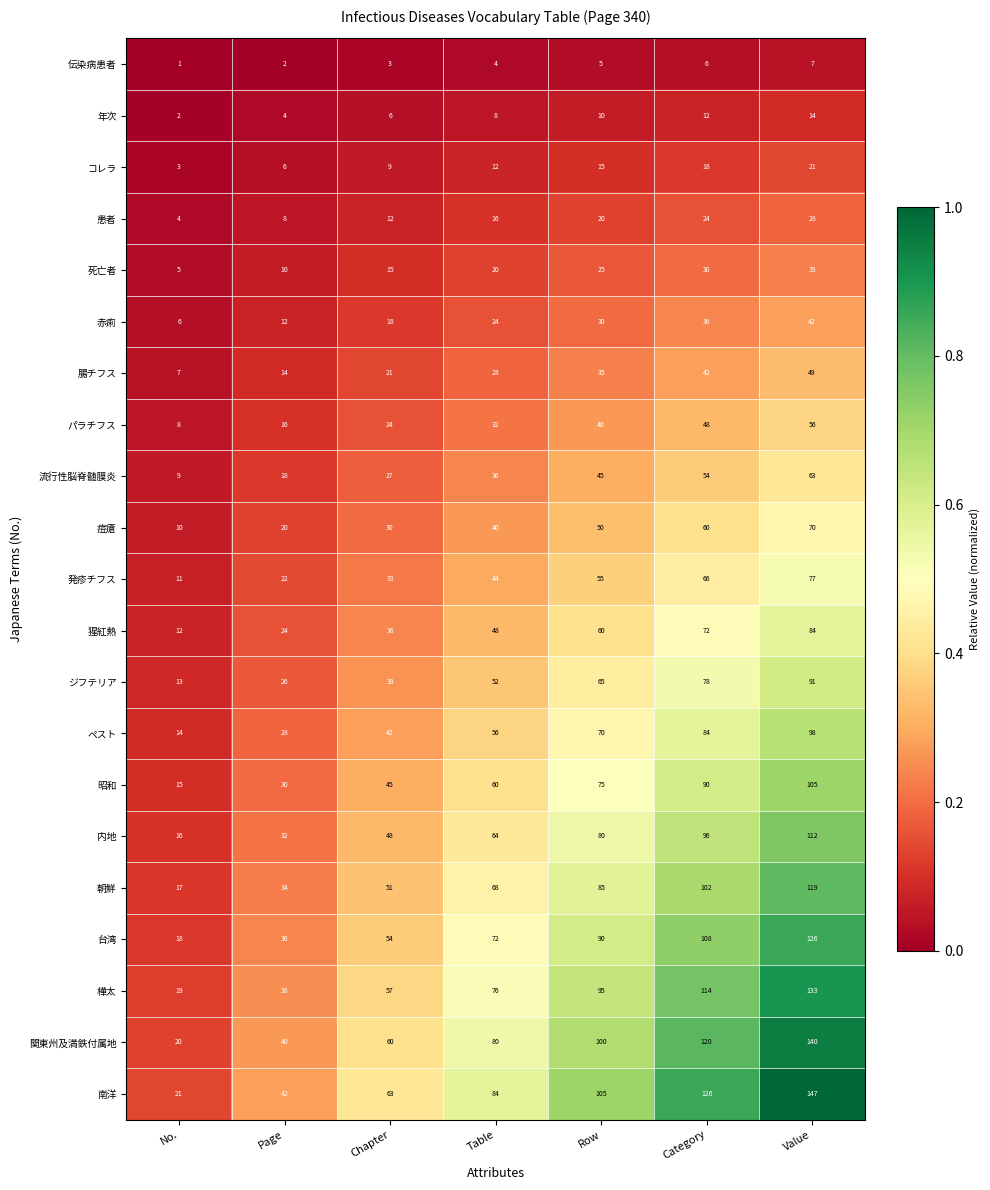

At Row, list the series in order from smallest to largest.

伝染病患者, 年次, コレラ, 患者, 死亡者, 赤痢, 腸チフス, パラチフス, 流行性脳脊髄膜炎, 痘瘡, 発疹チフス, 猩紅熱, ジフテリア, ペスト, 昭和, 内地, 朝鮮, 台湾, 樺太, 関東州及満鉄付属地, 南洋